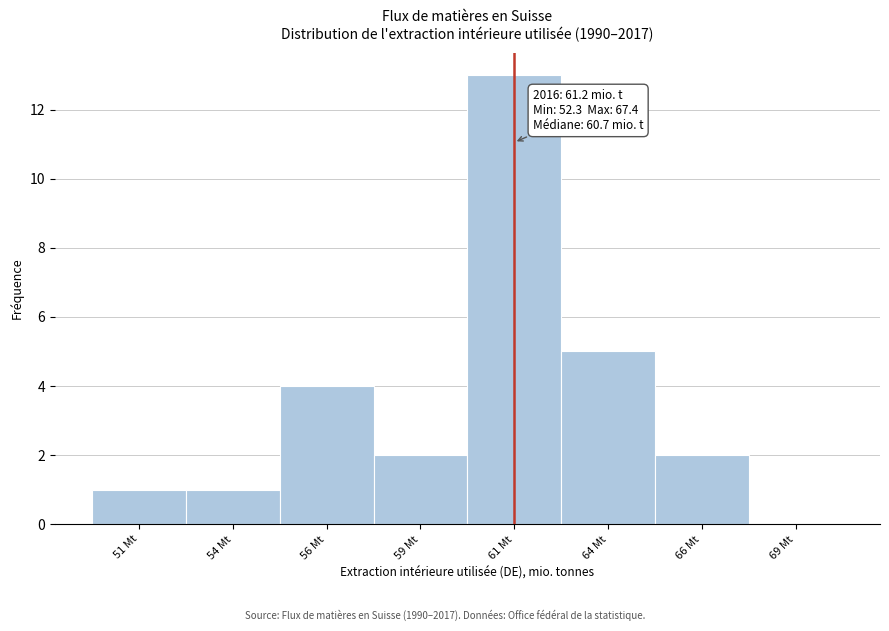

Reading right to left, what are all the values shown in this chart?

69 Mt=0	66 Mt=2	64 Mt=5	61 Mt=13	59 Mt=2	56 Mt=4	54 Mt=1	51 Mt=1